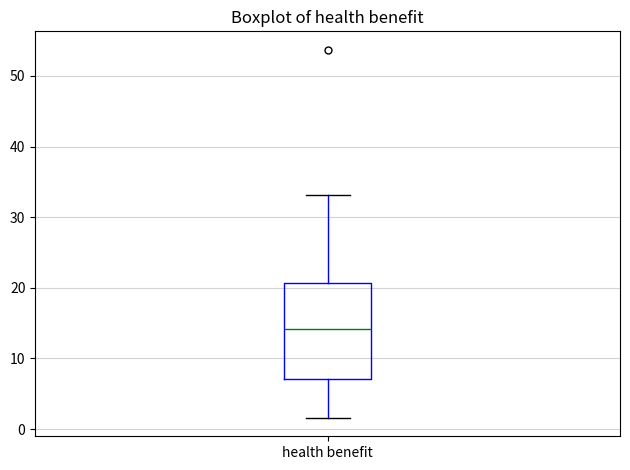

Transcribe this box plot: give where the median line is, the range the box spans, and where the two whiskers end, as read against the y-axis. The values are not printed on the chart, so give them approximately, as read against the axis.

median 14, box 7 to 21, whiskers 2 to 33